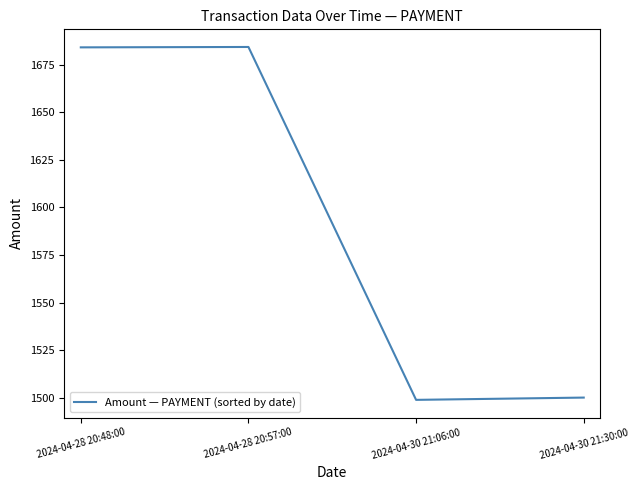

What is the difference between the maximum and minimum values?

185.6